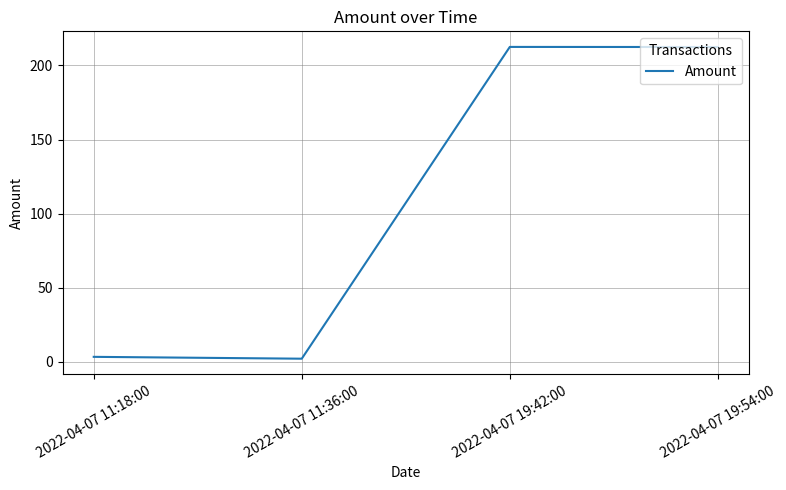

Does the chart have visible grid lines?

Yes